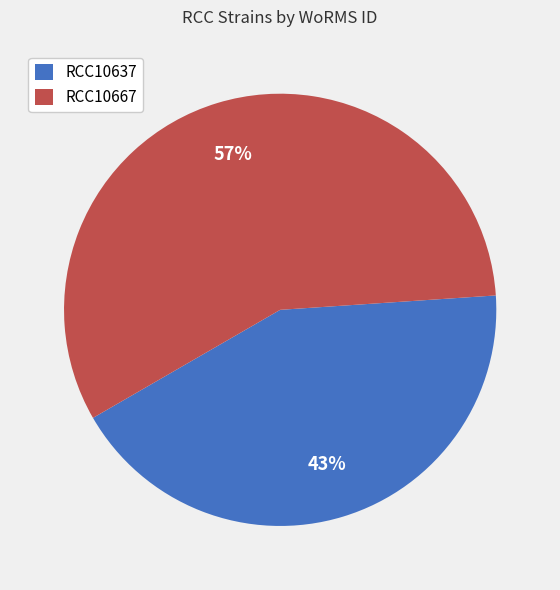

Which category has the biggest portion of the pie?

RCC10667